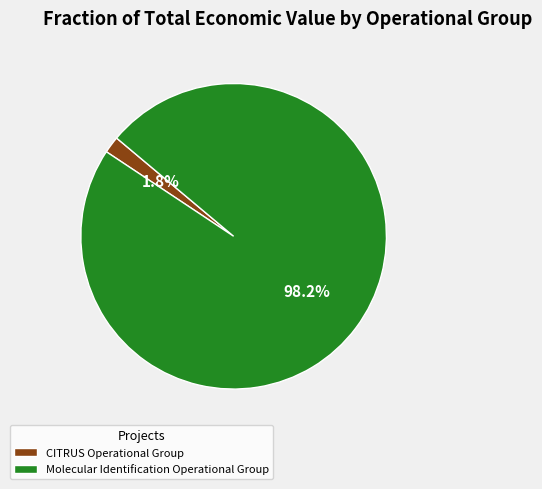

To the nearest percent, what percentage of the pie is CITRUS Operational Group?

2%